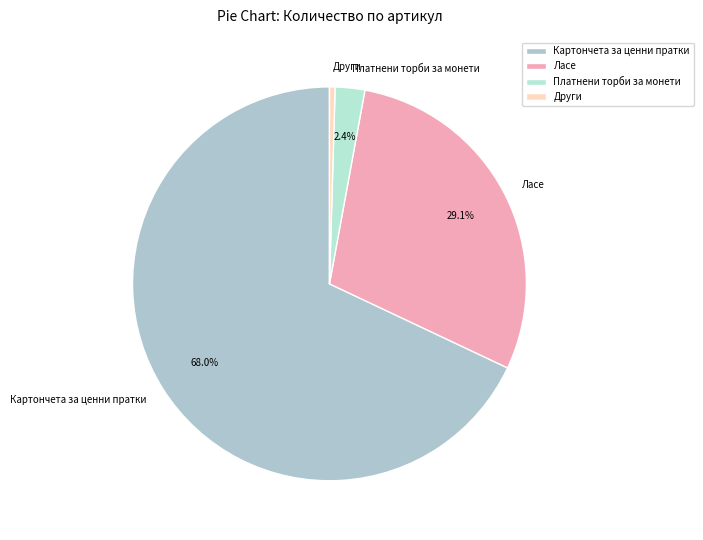

Is Картончета за ценни пратки the majority of the pie?

Yes